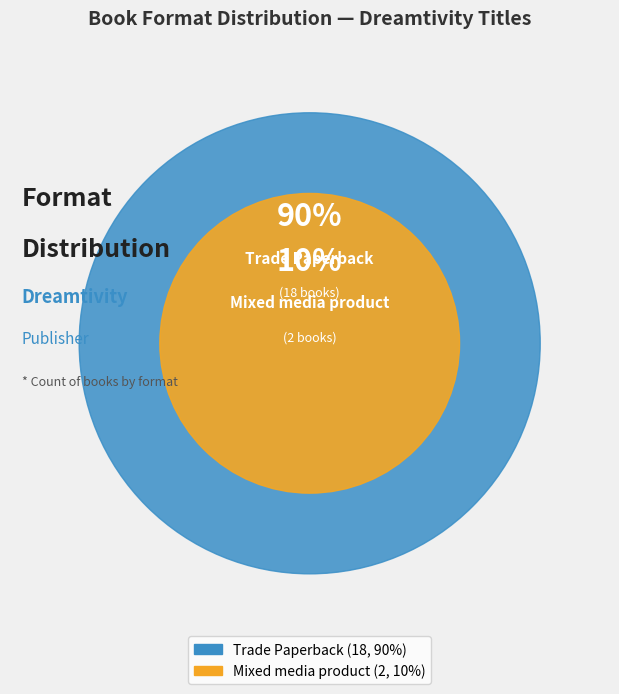

Rank the categories by value from lowest to highest.

Mixed media product, Trade Paperback